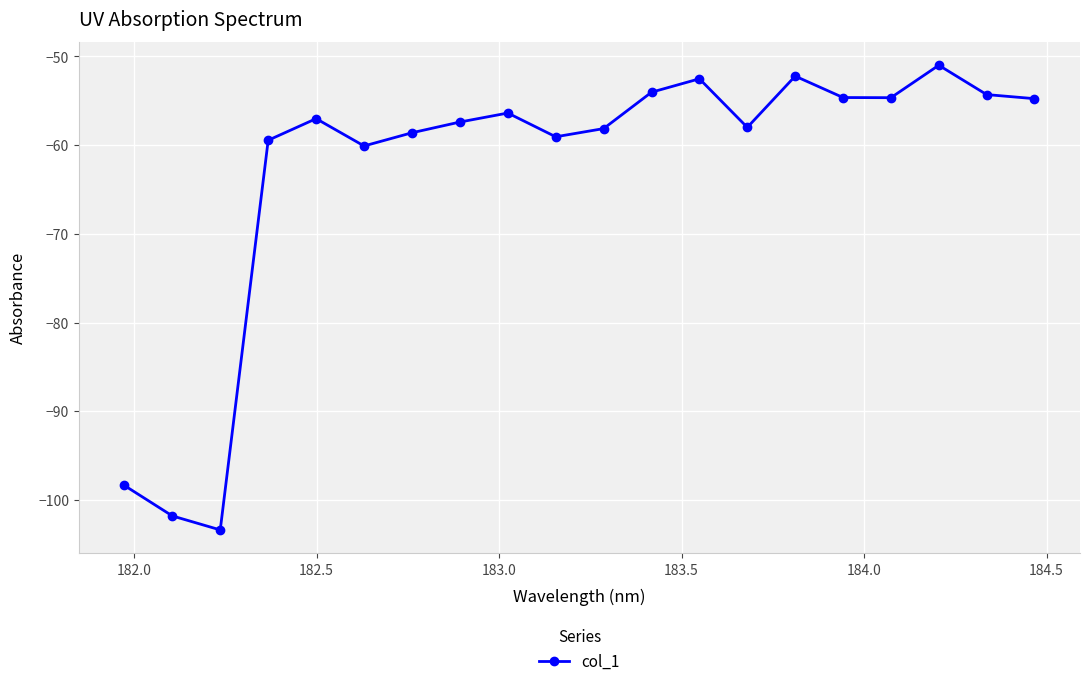

True or false: there are more than 2 points higher than both neighbors.

True